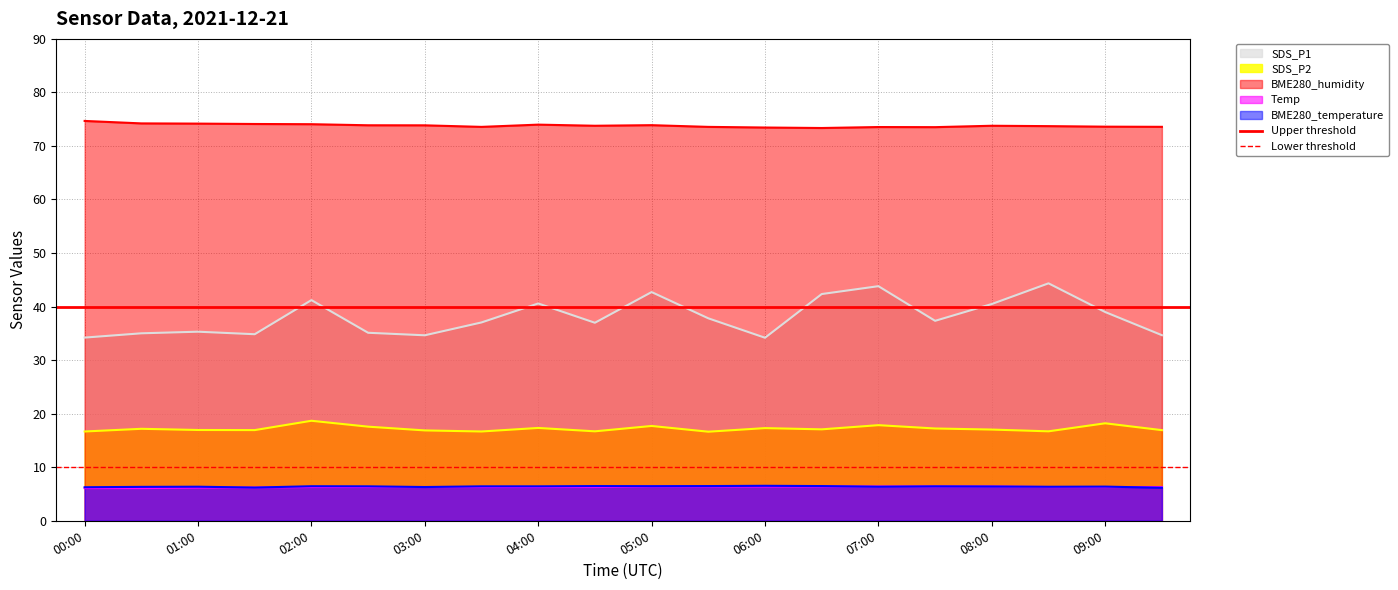

What is the average value of the Upper threshold series?

40